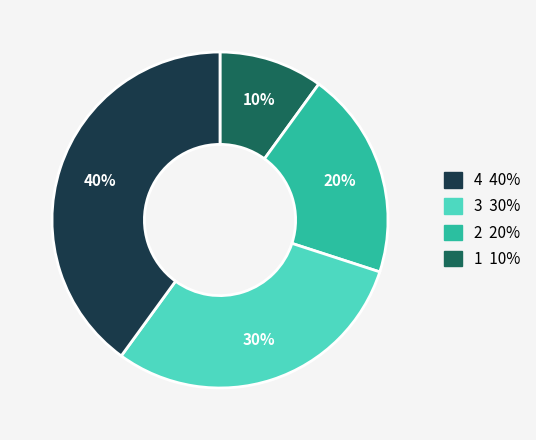

To the nearest percent, what is the average slice percentage?

25%